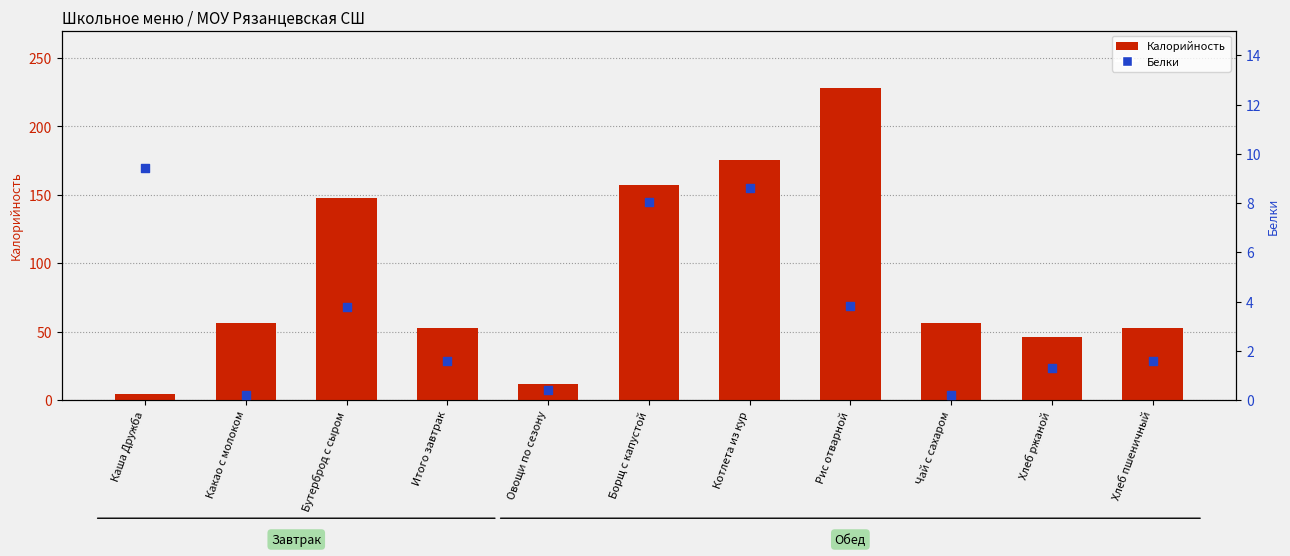

Is the value of Калорийность at Каша Дружба greater than the value of Белки at Чай с сахаром?

Yes